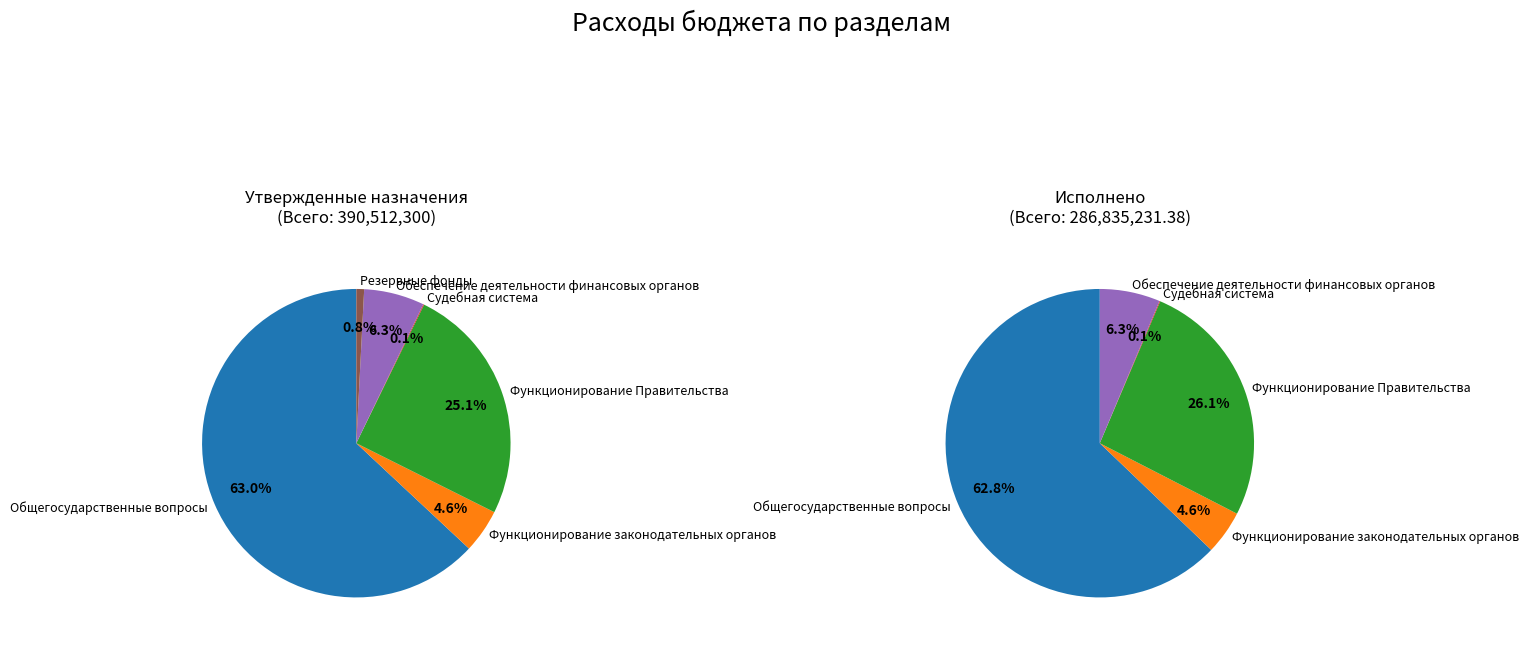

What percentage is the Общегосударственные вопросы slice, to the nearest percent?

63%